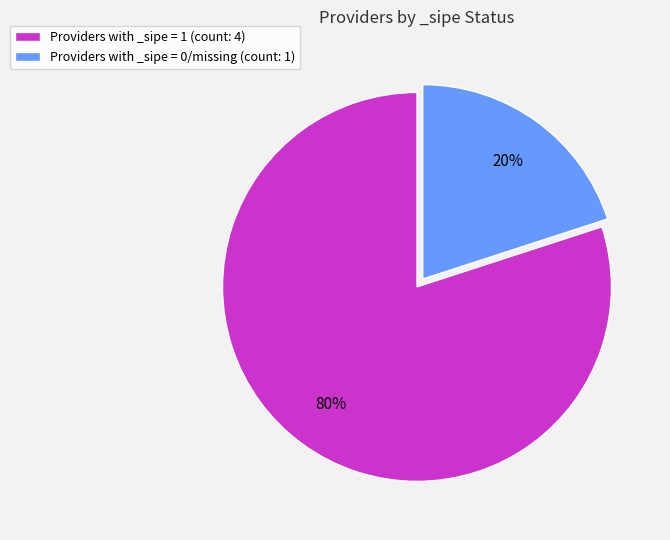

Which slice is the smallest?

Providers with _sipe = 0/missing (count: 1)